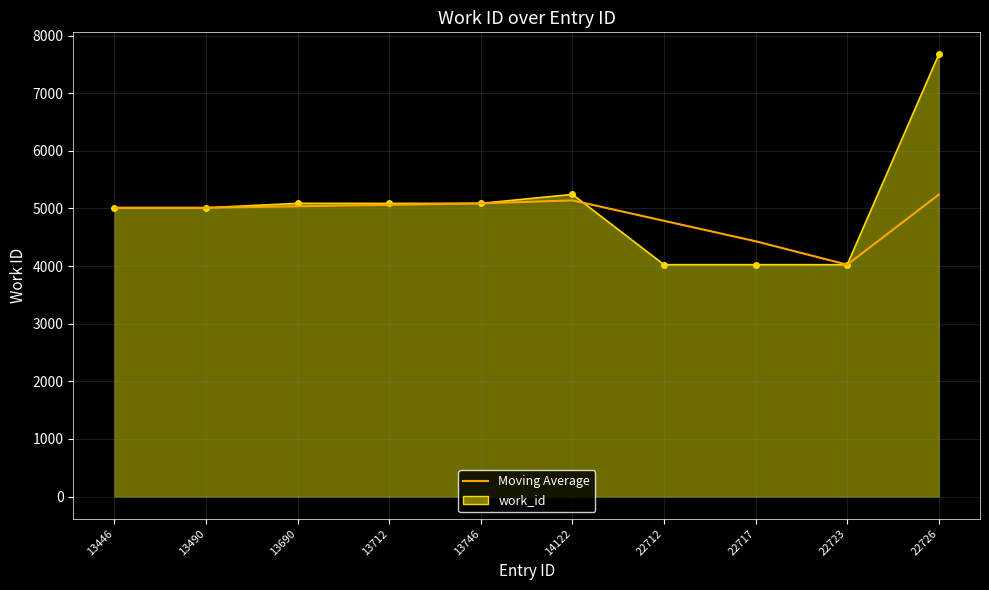

Rank the series at 22726 from highest to lowest value.

work_id, Moving Average